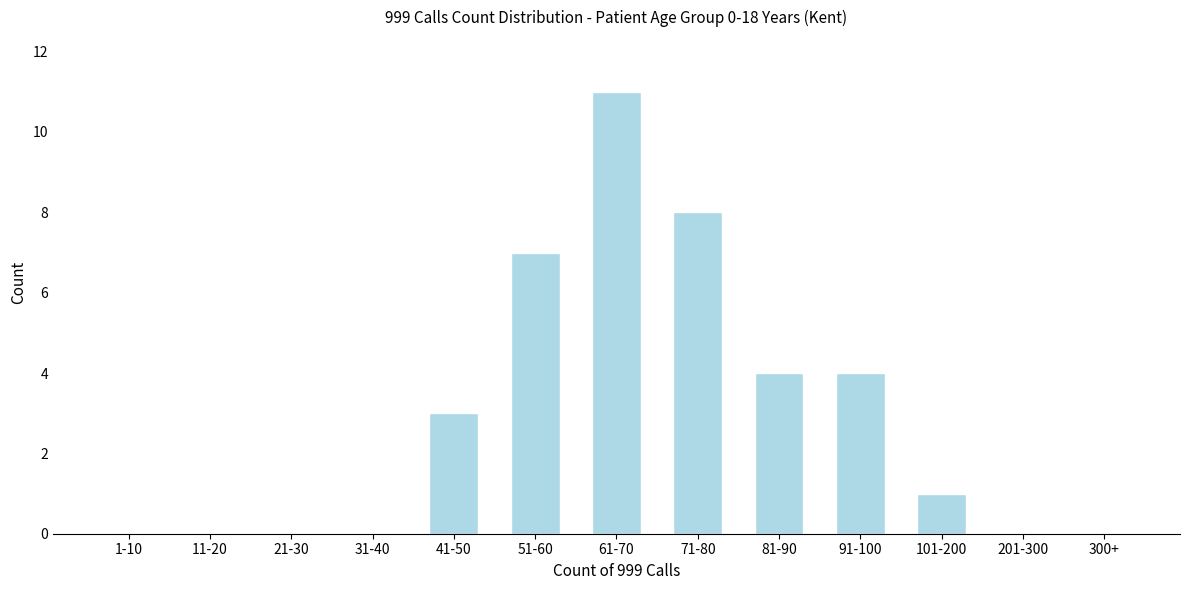

Reading left to right, transcribe all the data shown in this chart.

1-10=0	11-20=0	21-30=0	31-40=0	41-50=3	51-60=7	61-70=11	71-80=8	81-90=4	91-100=4	101-200=1	201-300=0	300+=0